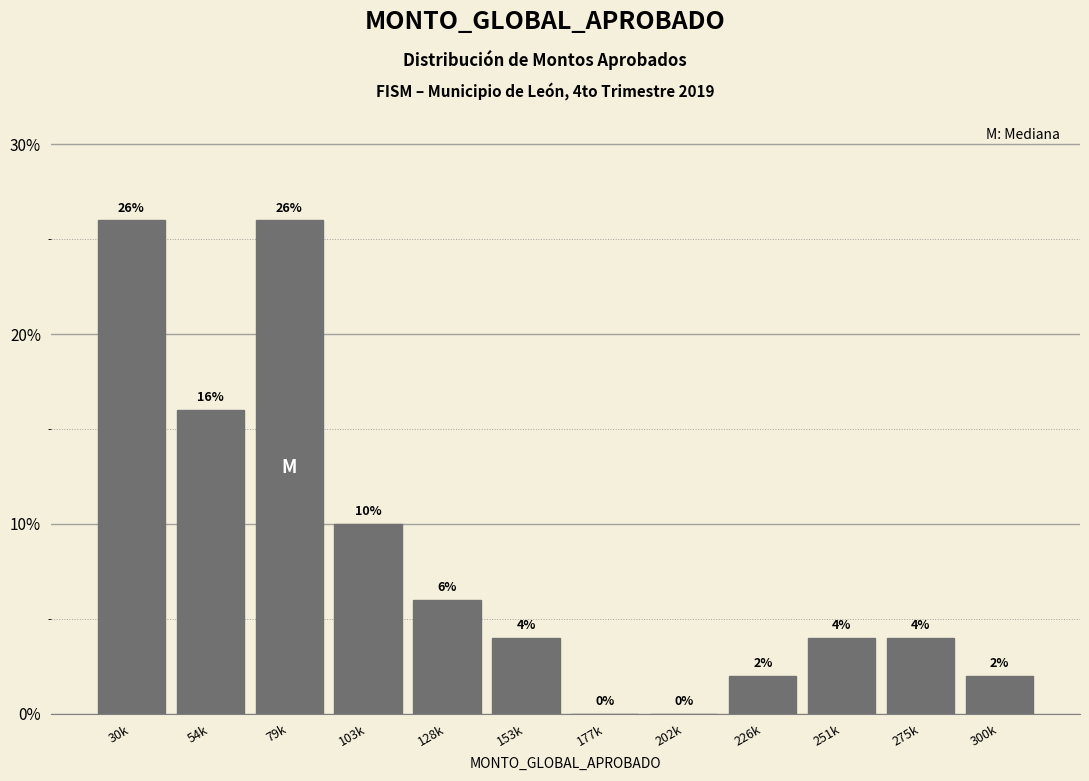

Are the bars horizontal?

No